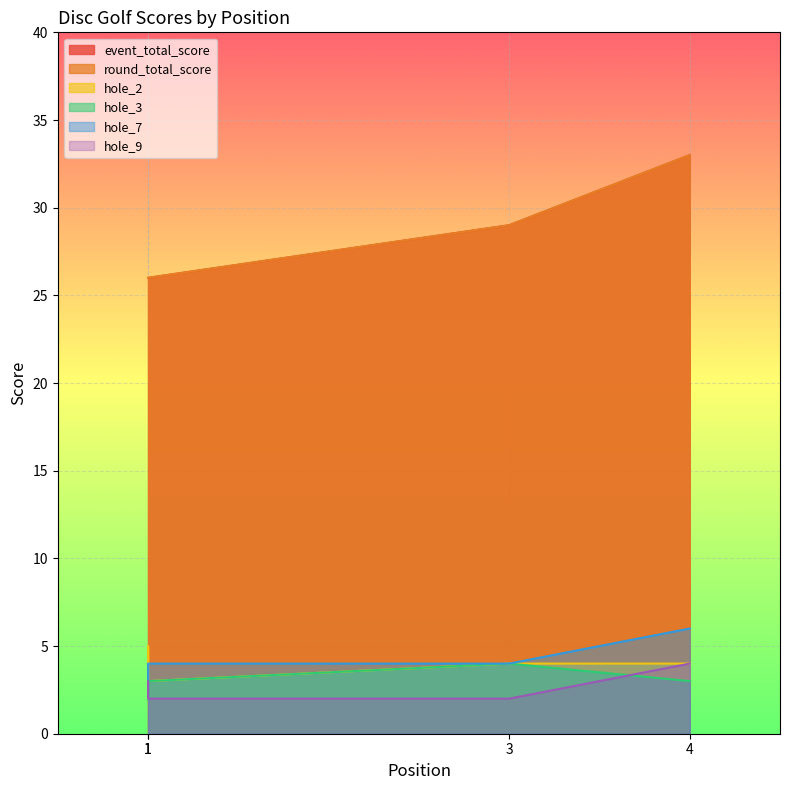

True or false: hole_7 has a value of 4 at 3.

True